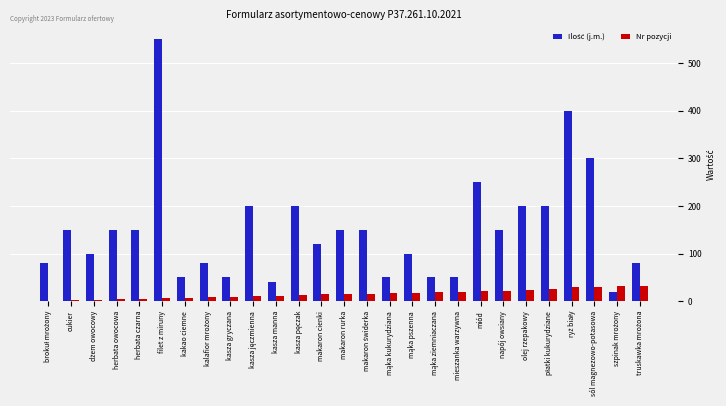

At which category is the sum across all series the highest?

filet z miruny